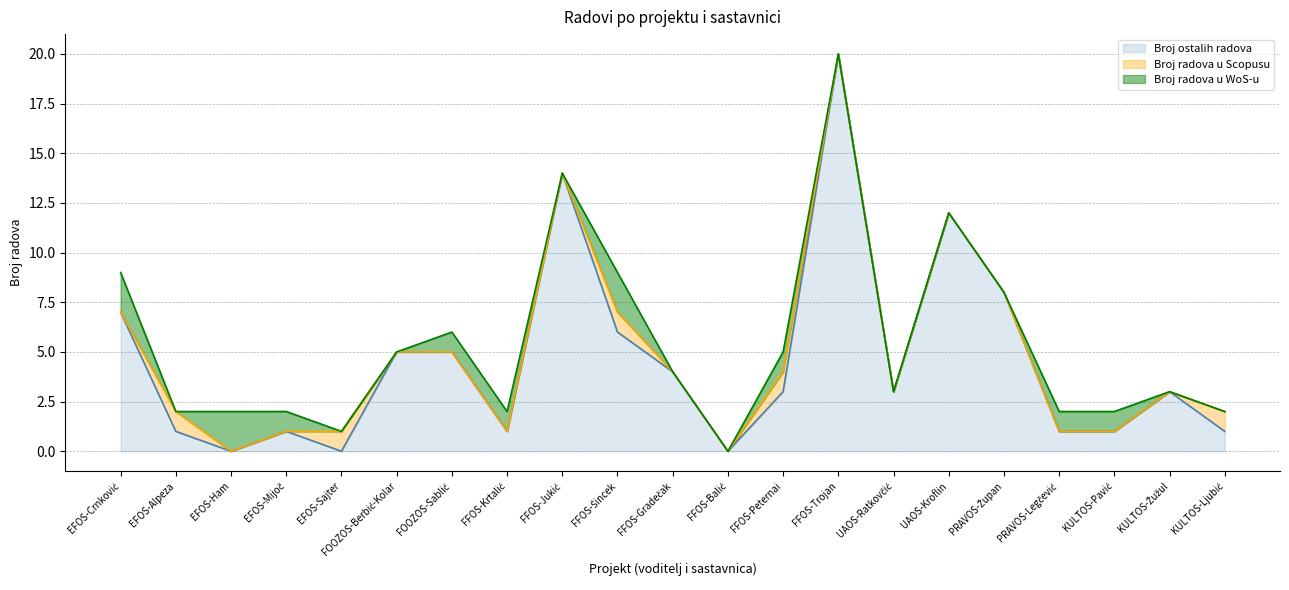

What is the difference between the maximum and minimum values in the Broj ostalih radova series?

20